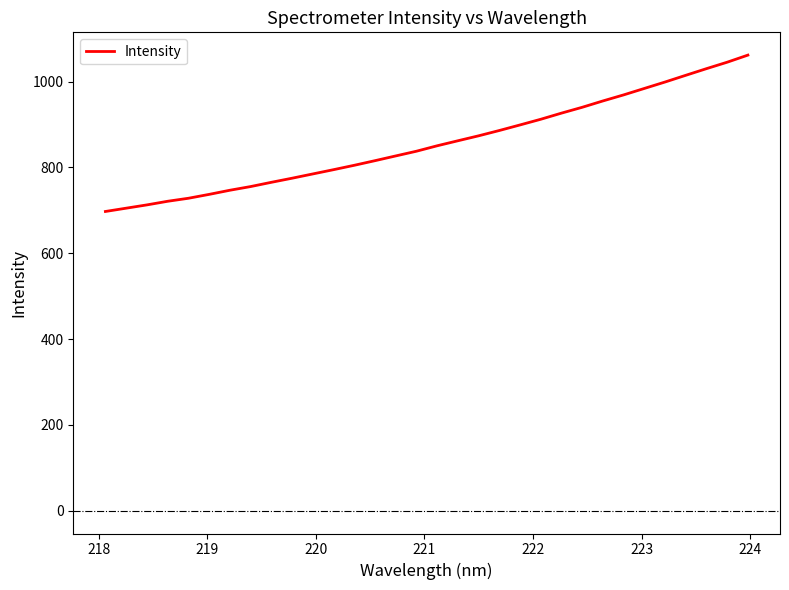

What is the minimum value shown in the chart?

697.3